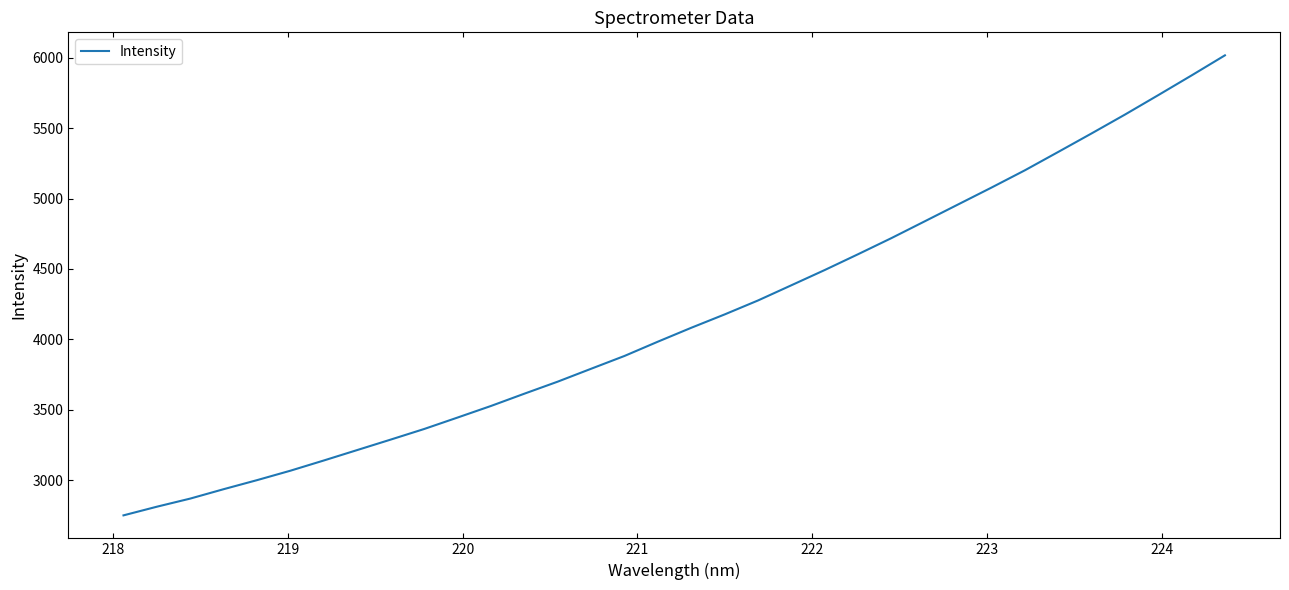

What is the greatest value displayed?

6018.4